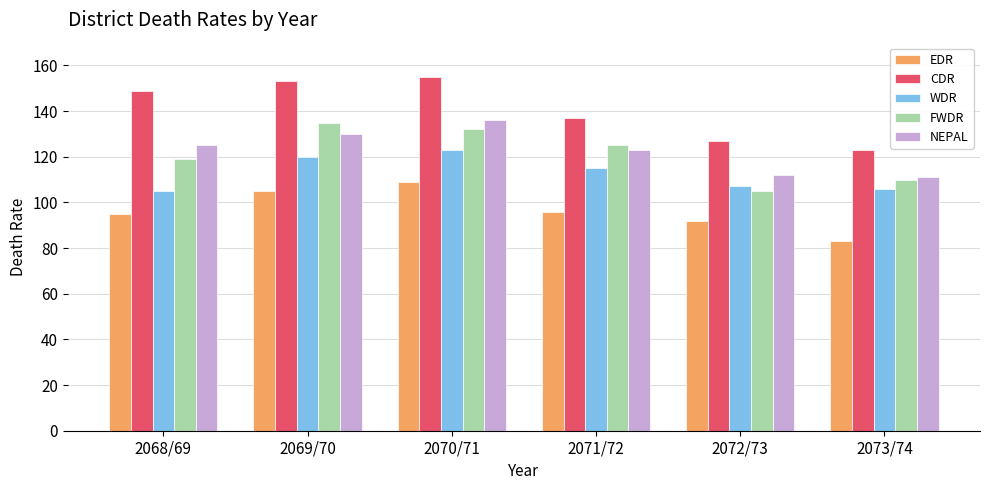

Which category has the lowest value in the EDR series?

2073/74